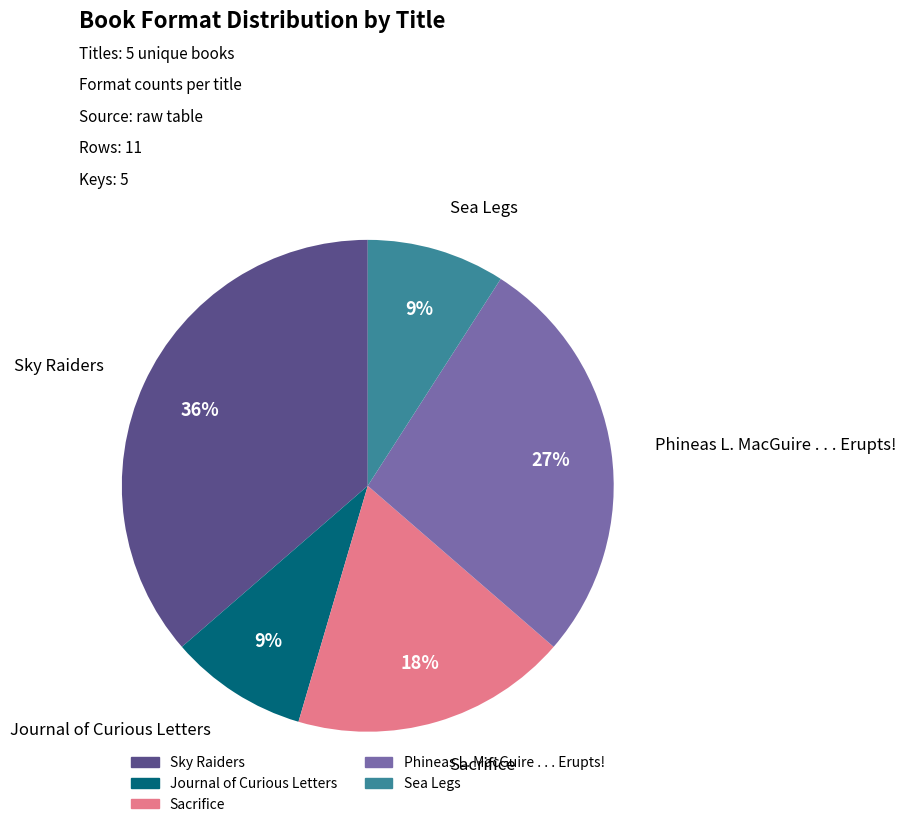

Approximately how many times larger is the value at Phineas L. MacGuire . . . Erupts! compared to Sea Legs?

3.0